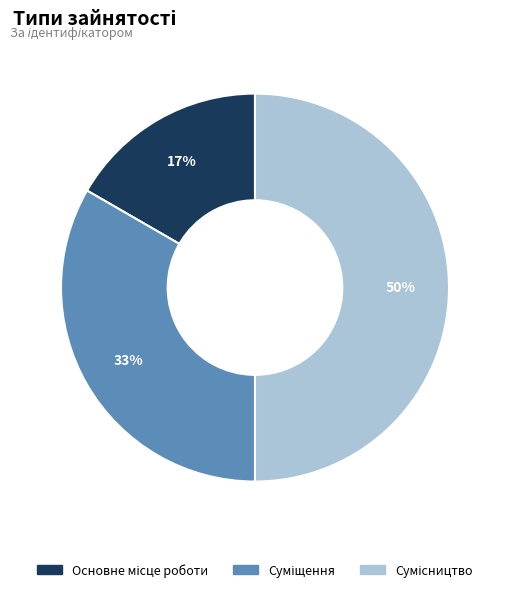

To the nearest percent, what is the difference between the largest and smallest slice percentages?

33%